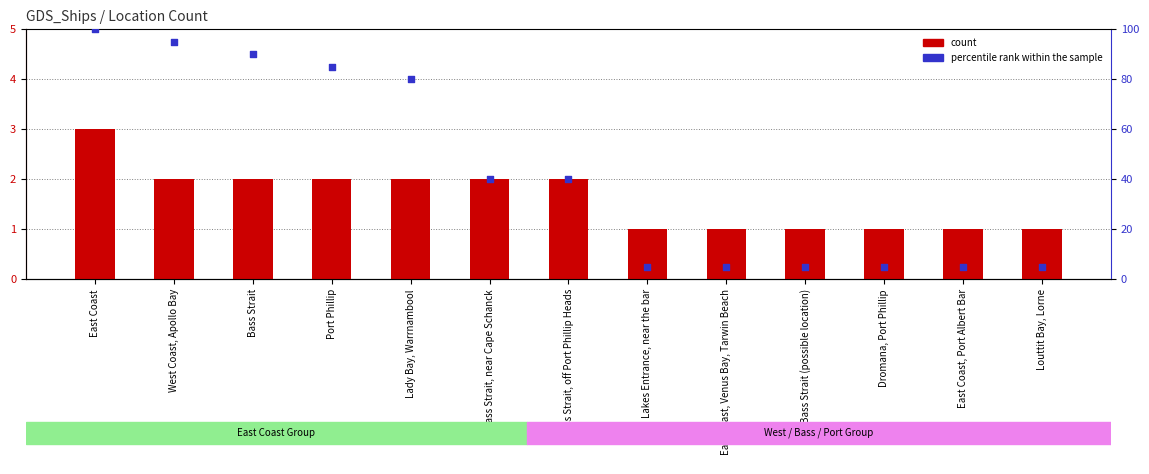

Which series has the largest Y range (max minus min)?

percentile rank within the sample